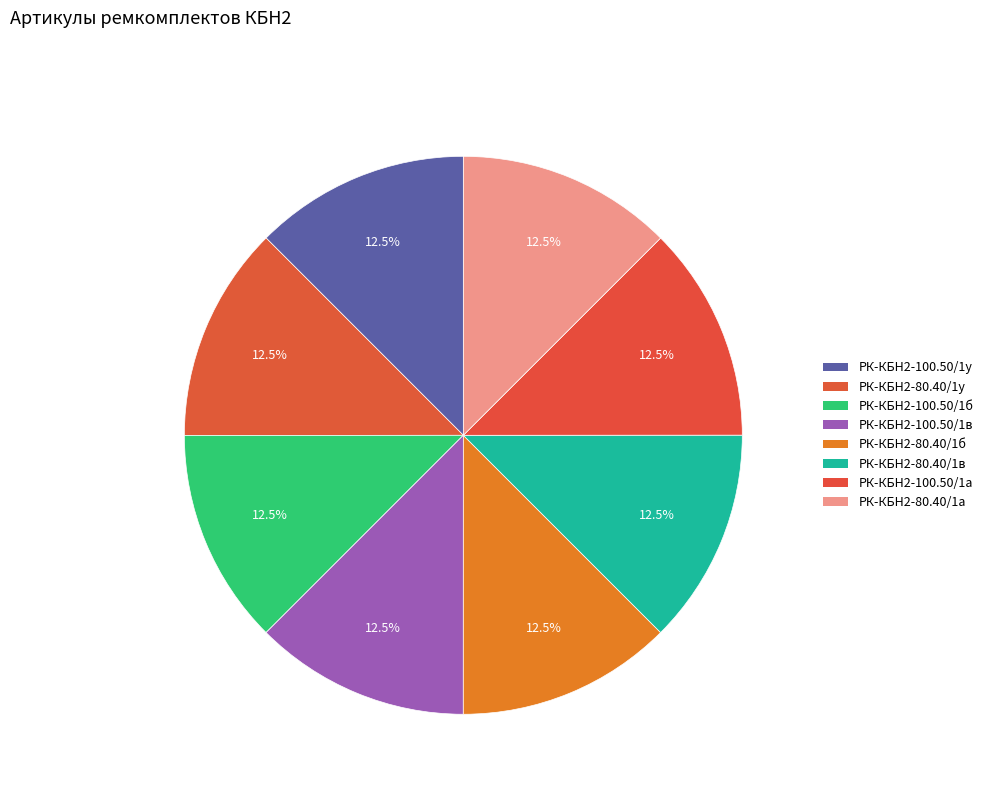

How many slices are in this pie chart?

8